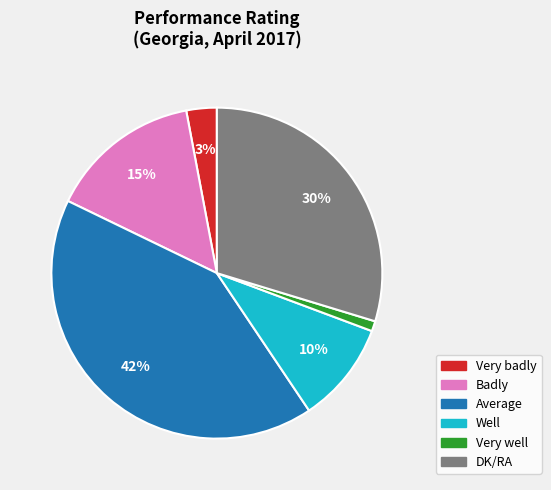

Which category has the biggest portion of the pie?

Average